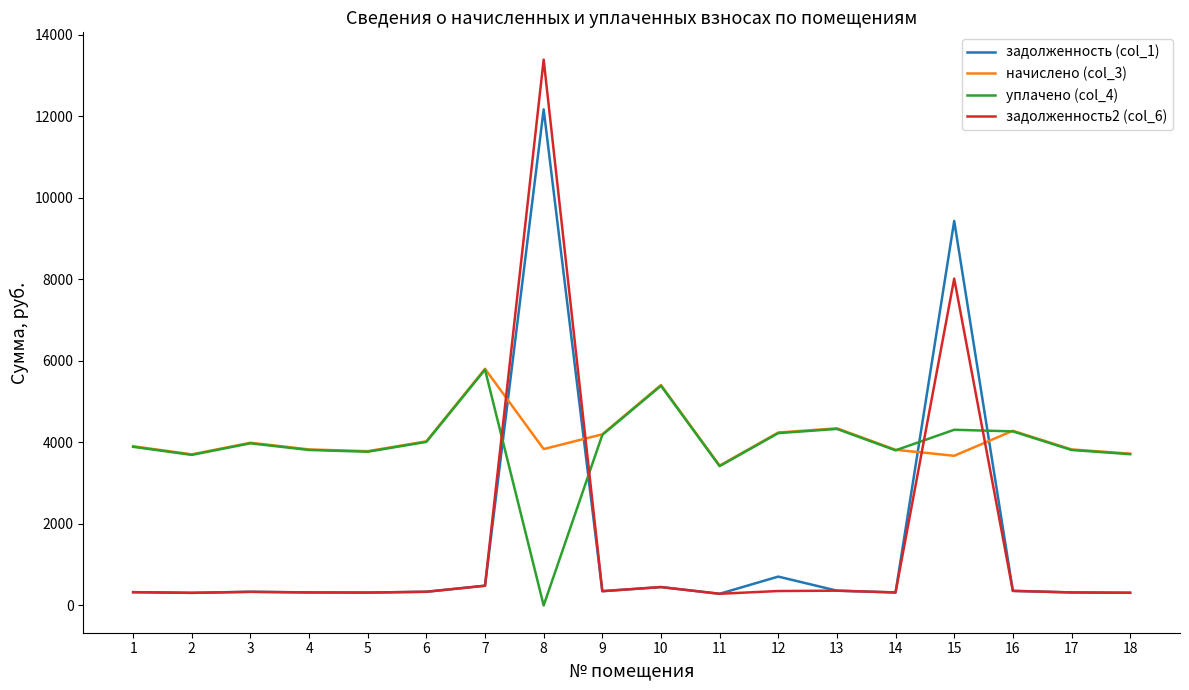

True or false: задолженность2 (col_6) and начислено (col_3) cross at least once.

True